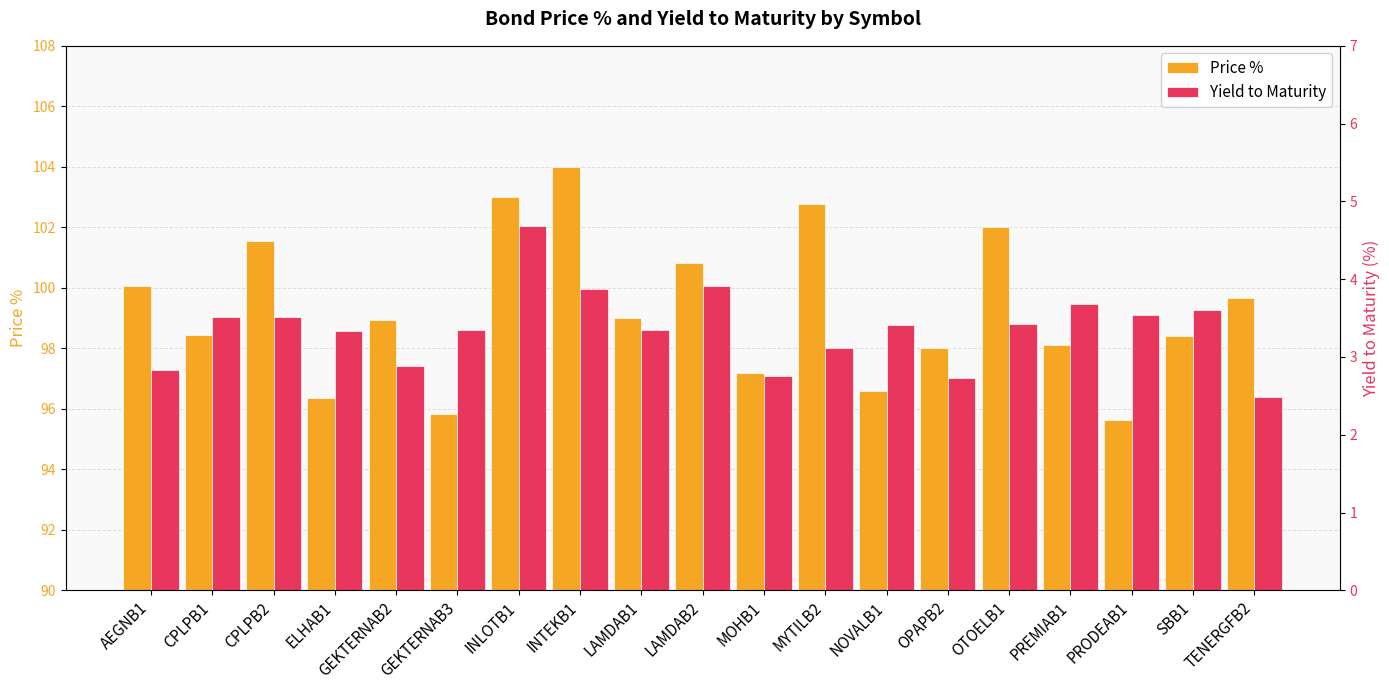

True or false: Price % has a value of 97.2 at MOHB1.

True